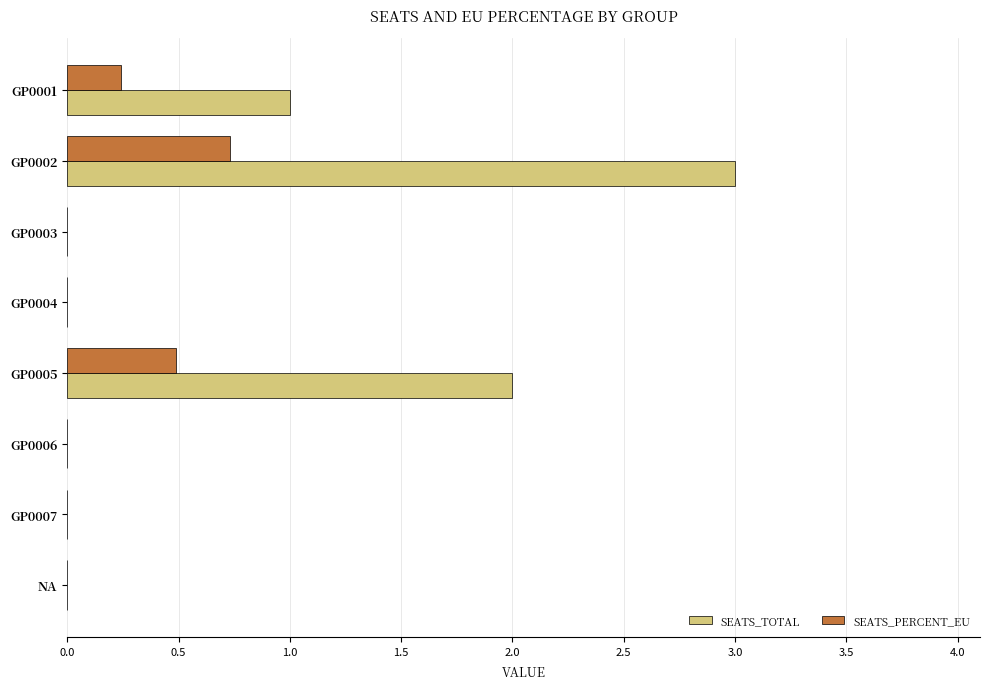

What is the sum of all SEATS_TOTAL values?

6.0